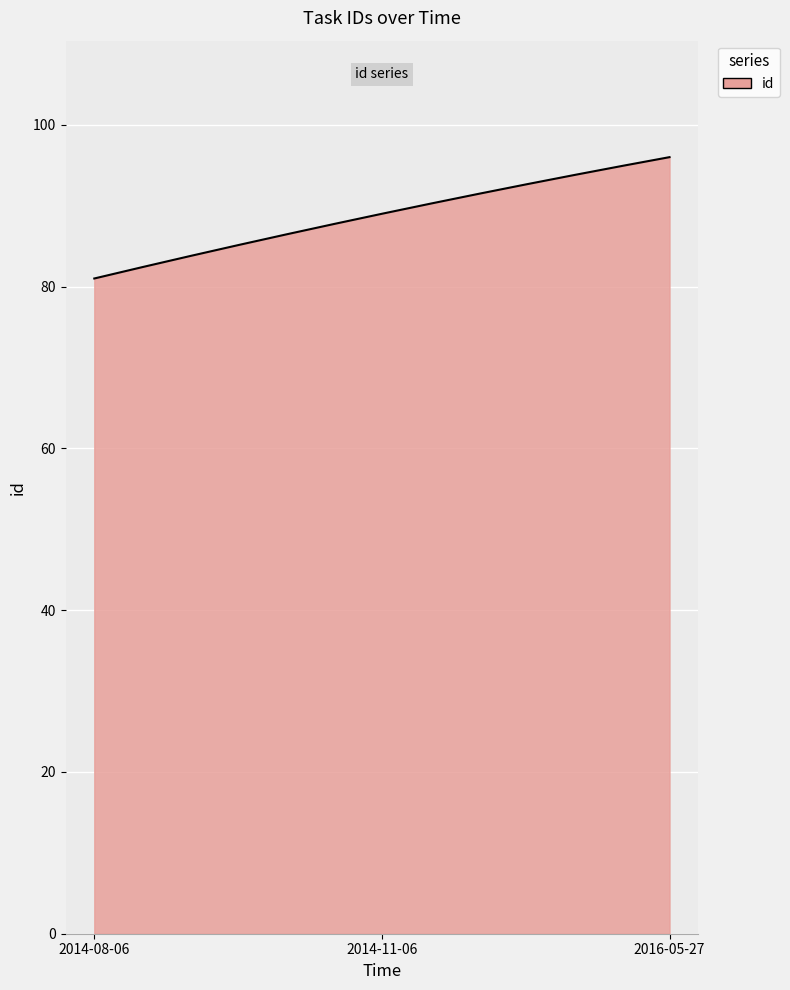

What is the value of the 2nd point from the left?

89